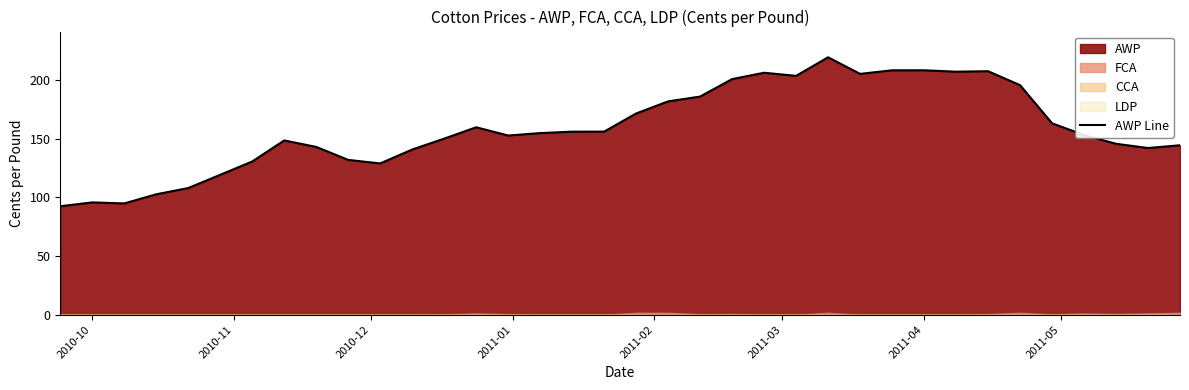

How many interior local valleys (lower than both neighbors) does the data have?

7